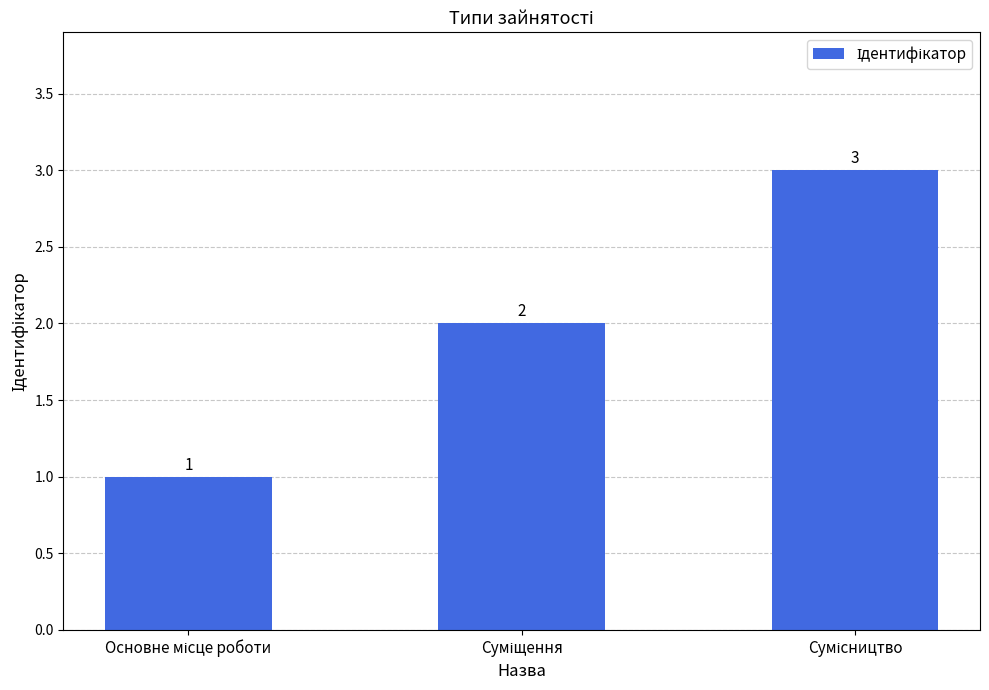

What is the maximum value shown in the chart?

3